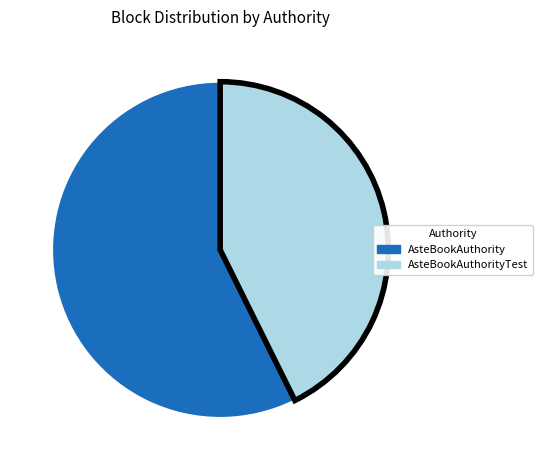

Is the sum of AsteBookAuthority and AsteBookAuthorityTest greater than half?

Yes